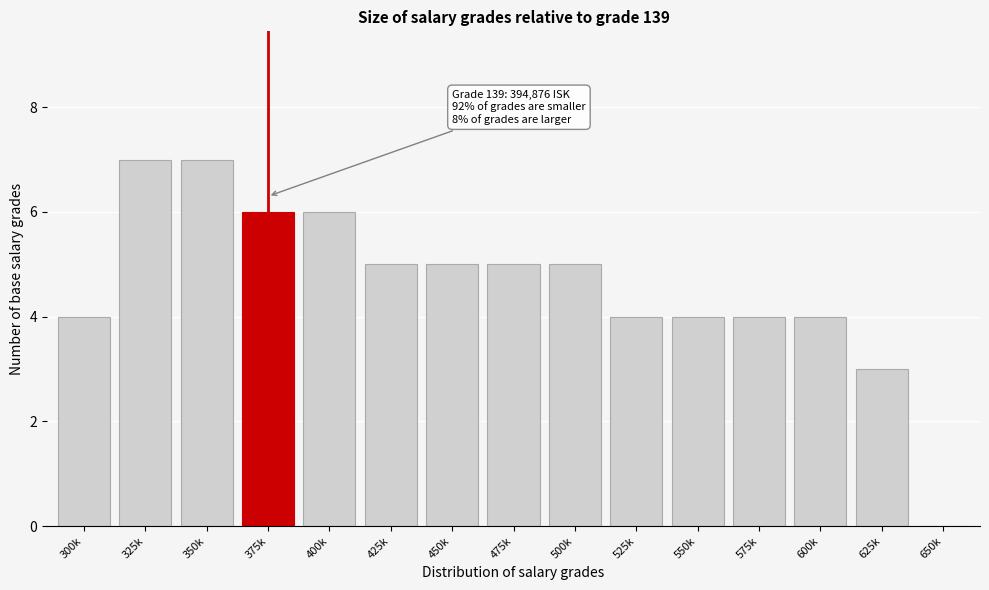

Reading left to right, extract all data points from this chart.

300k=4	325k=7	350k=7	375k=6	400k=6	425k=5	450k=5	475k=5	500k=5	525k=4	550k=4	575k=4	600k=4	625k=3	650k=0